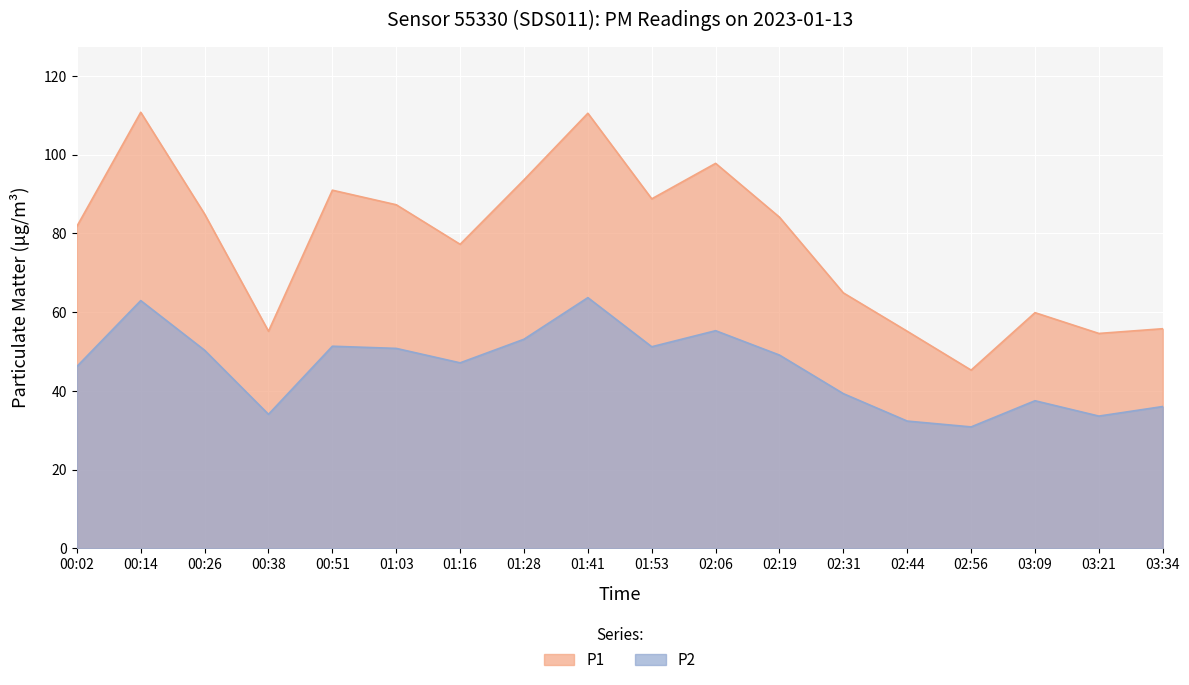

How many lines are shown in the chart?

2